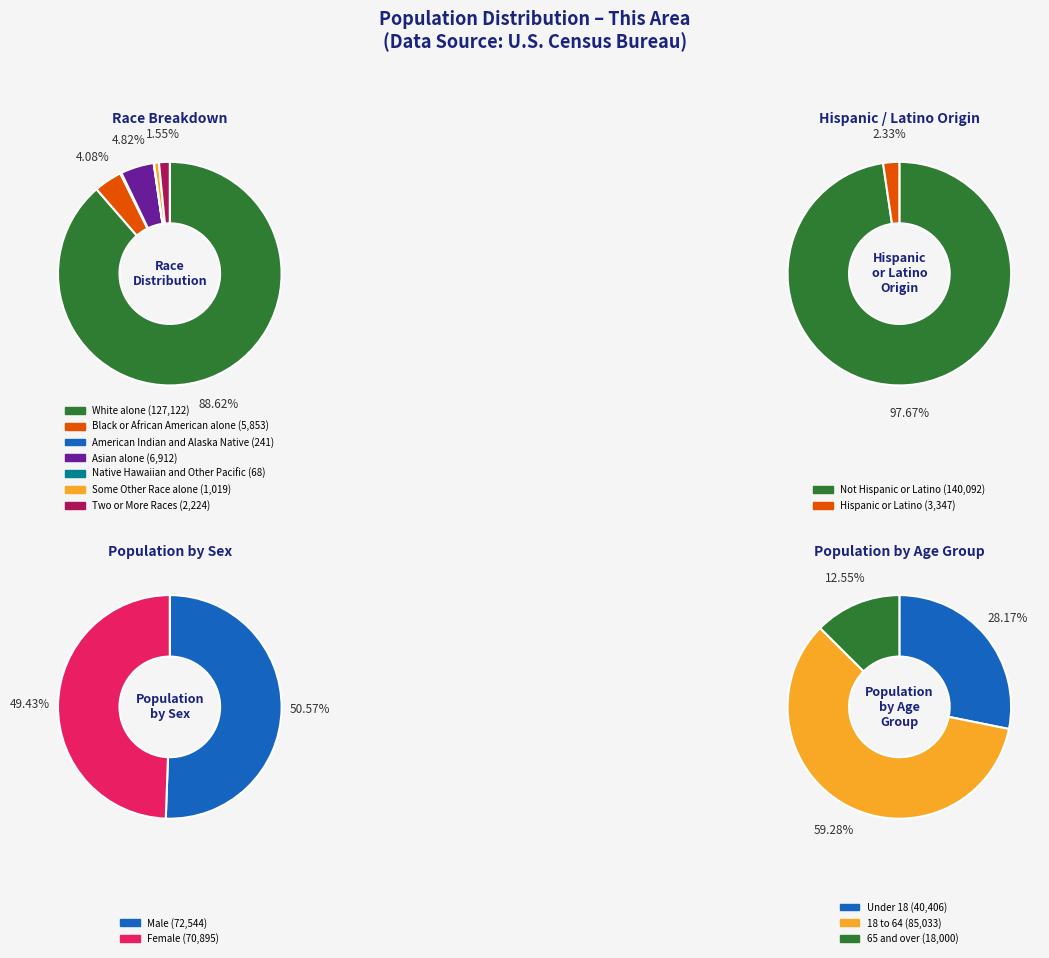

Is there a majority slice in this chart?

Yes